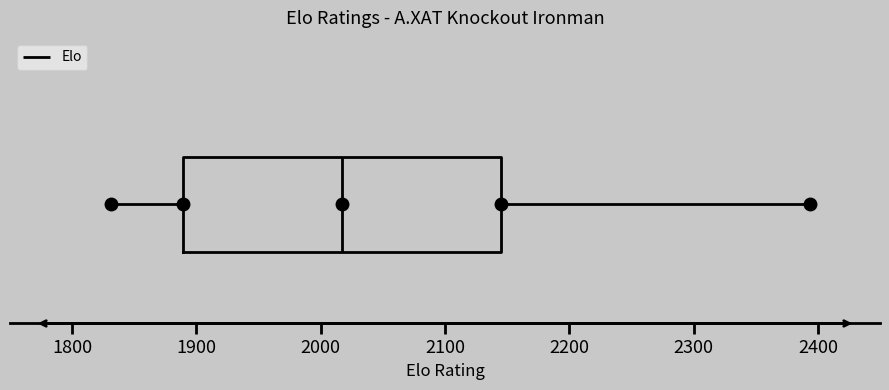

Read this box plot against the x-axis: the position of the median line, the range covered by the box, and the ends of both whiskers. The values are not printed on the chart, so give them approximately, as read against the axis.

median 2020, box 1890 to 2150, whiskers 1830 to 2390